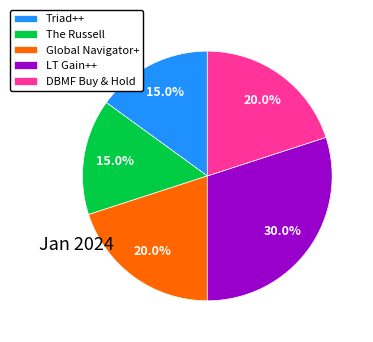

How many segments does this pie chart have?

5